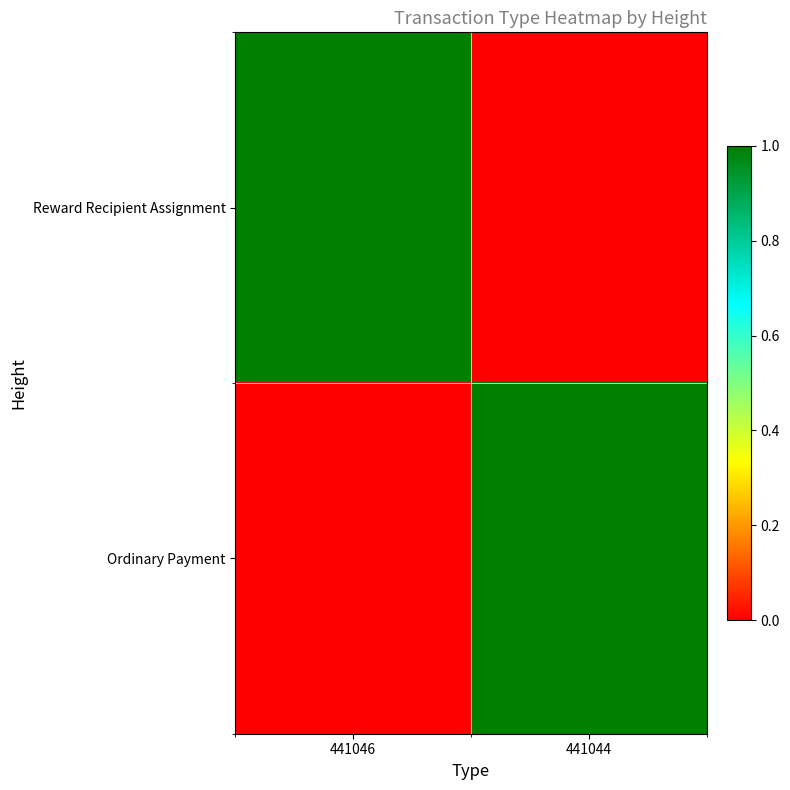

Reading left to right, what are all the values shown in this chart?

Reward Recipient Assignment: 441046=1	441044=0
Ordinary Payment: 441046=0	441044=1